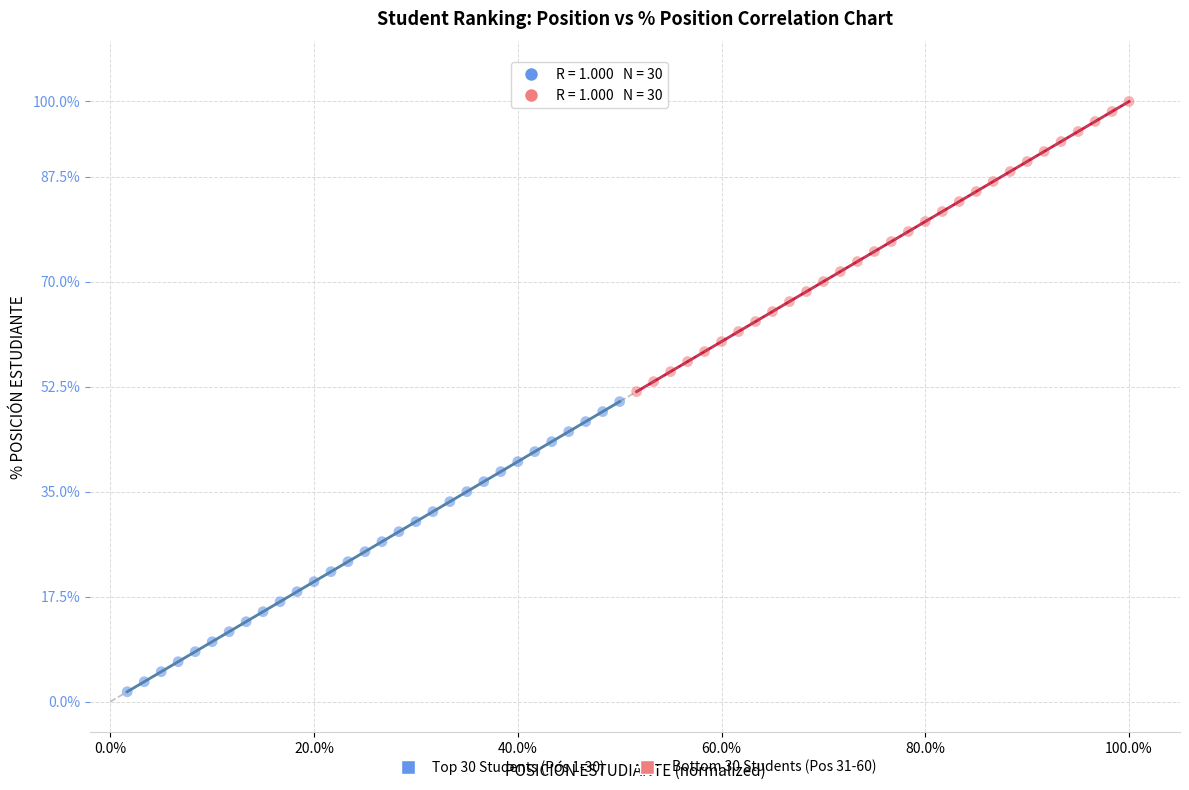

What are all the series names shown in the legend?

Top 30 Students (Pos 1-30), Bottom 30 Students (Pos 31-60)